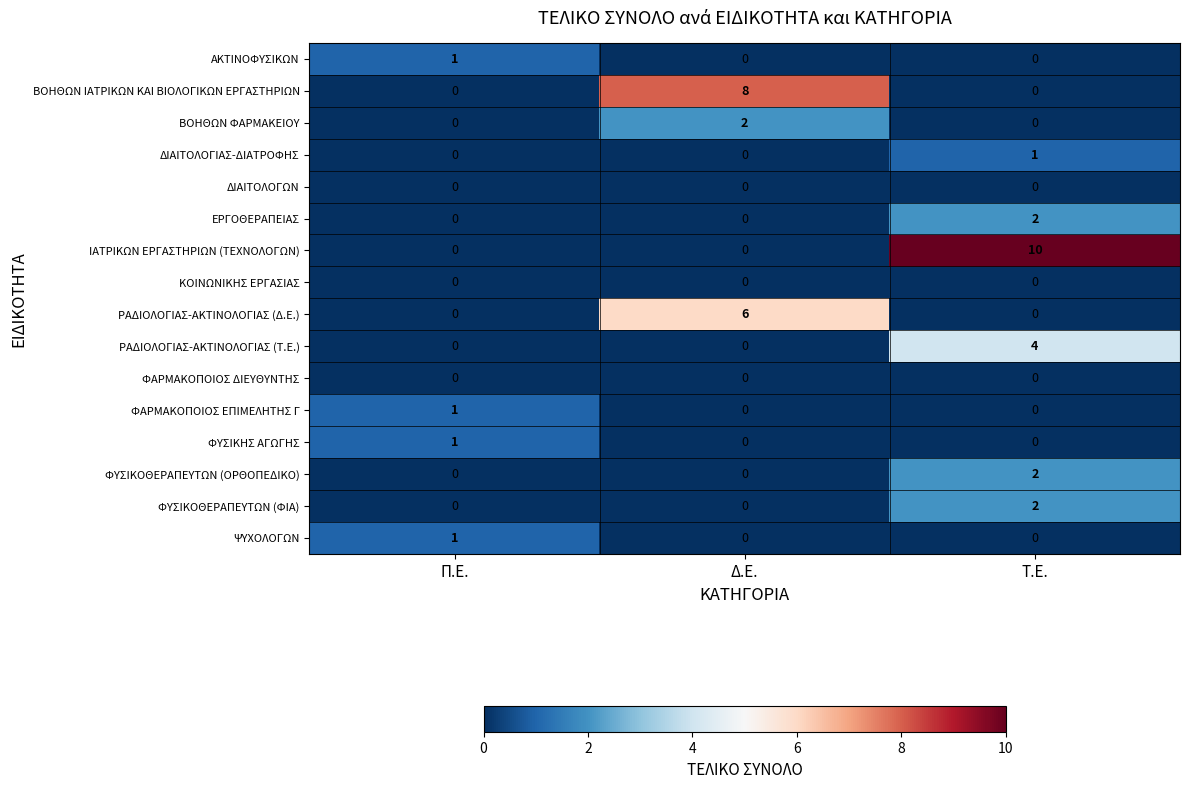

What is the average value of the ΙΑΤΡΙΚΩΝ ΕΡΓΑΣΤΗΡΙΩΝ (ΤΕΧΝΟΛΟΓΩΝ) series?

3